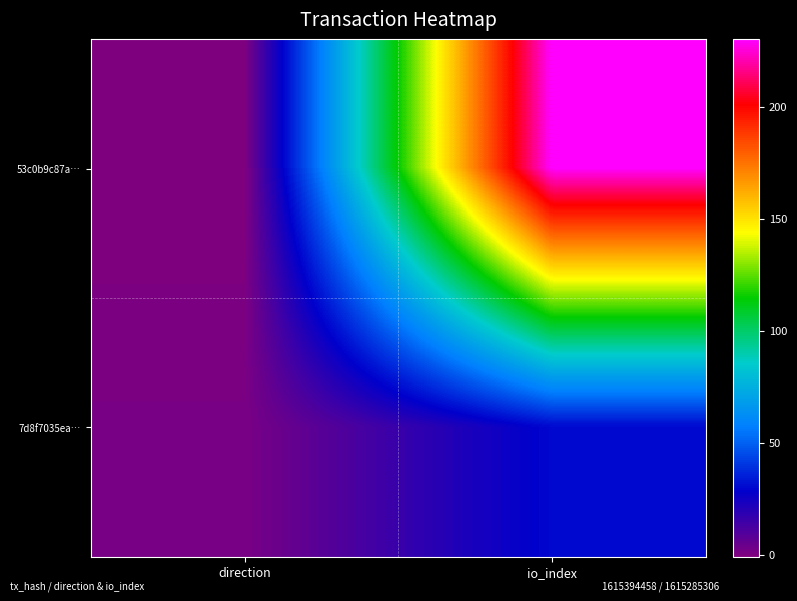

Reading right to left, what are all the values shown in this chart?

53c0b9c87a…: io_index=230	direction=-1
7d8f7035ea…: io_index=30	direction=1